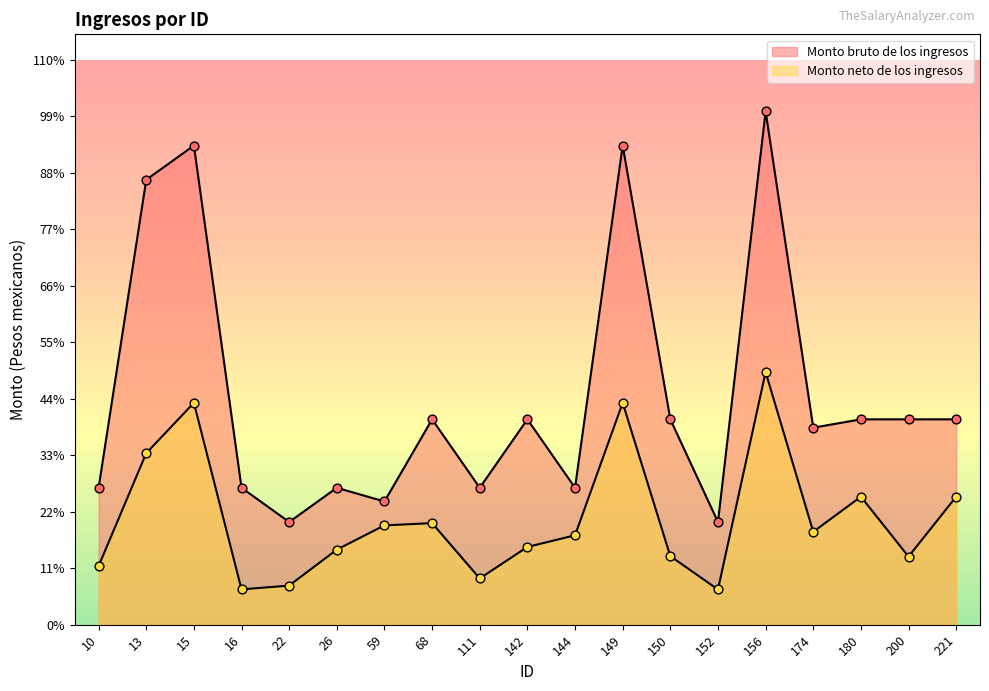

At which category is the sum across all series the highest?

156